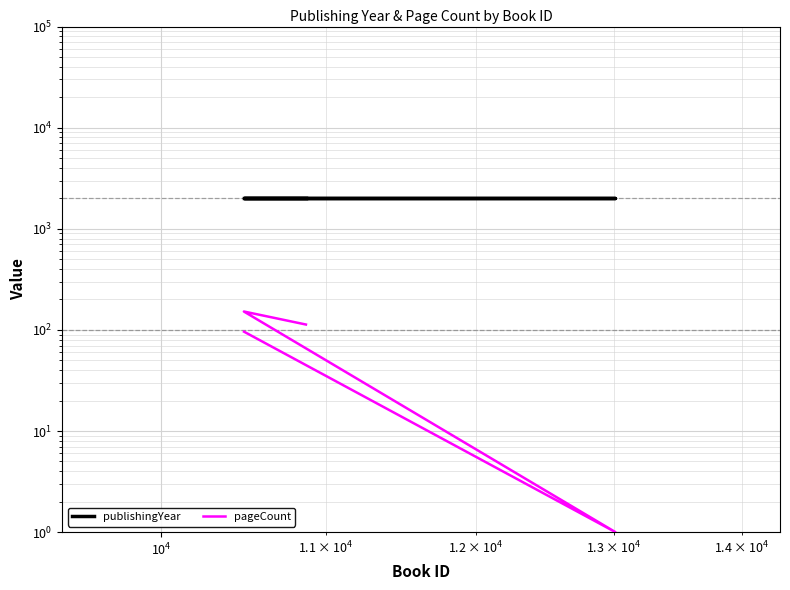

What is the sum of all publishingYear values?

8056